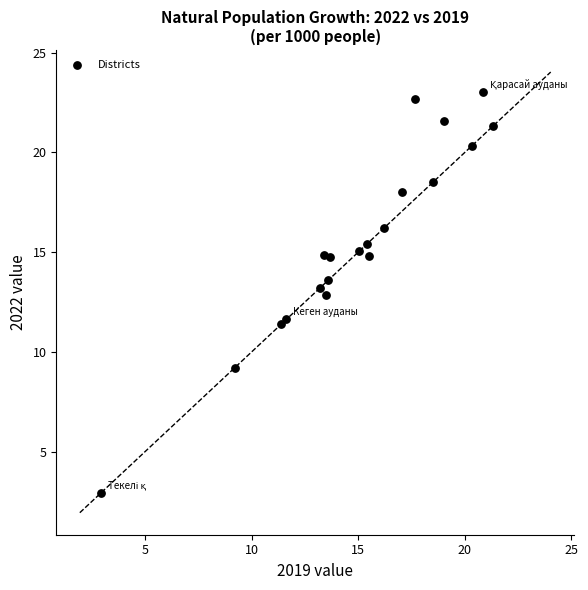

What Y value in the scatter plot is closest to 12?

11.7